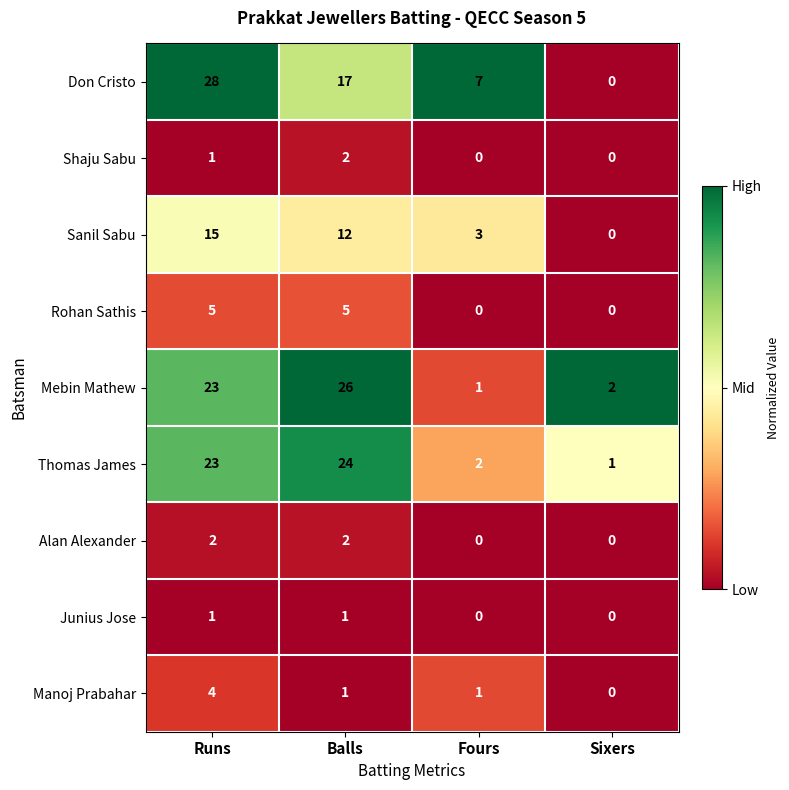

Is it true that Manoj Prabahar equals 2 at Runs?

False